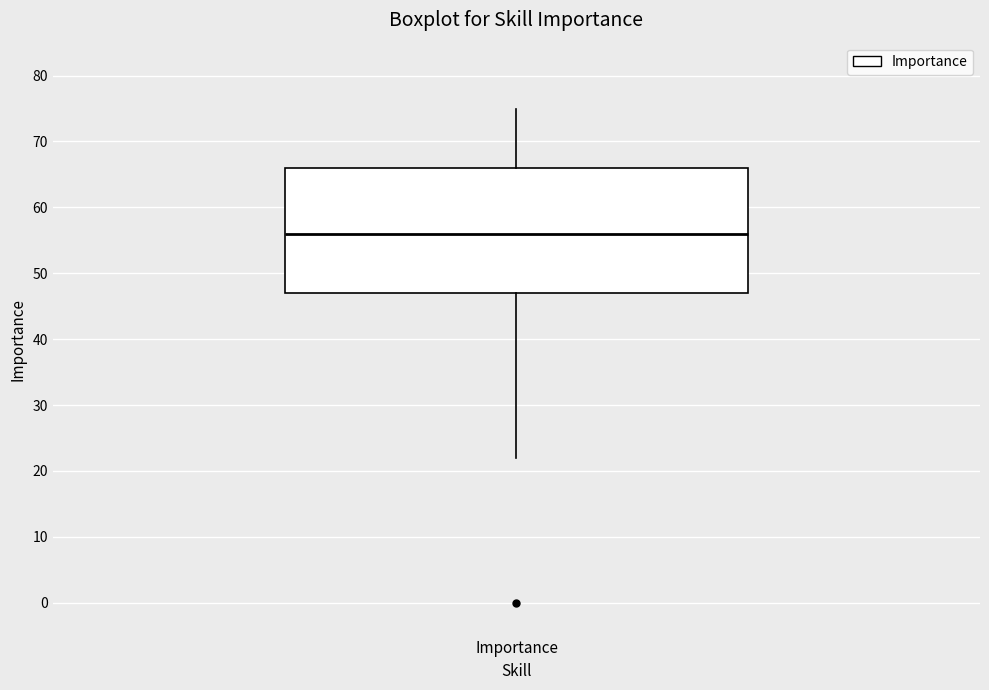

Read this box plot against the y-axis: the position of the median line, the range covered by the box, and the ends of both whiskers. The values are not printed on the chart, so give them approximately, as read against the axis.

median 56, box 47 to 66, whiskers 22 to 75